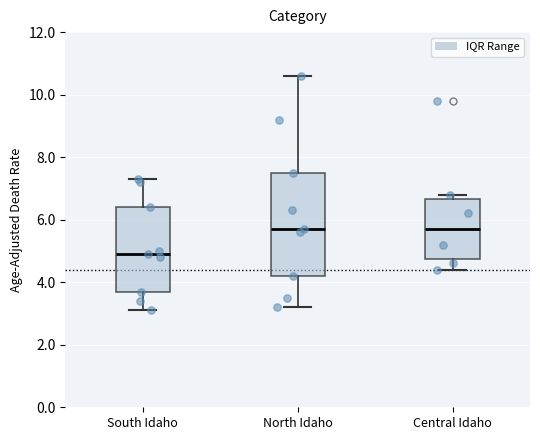

Which box is the tallest, from its lower edge to its upper edge?

North Idaho